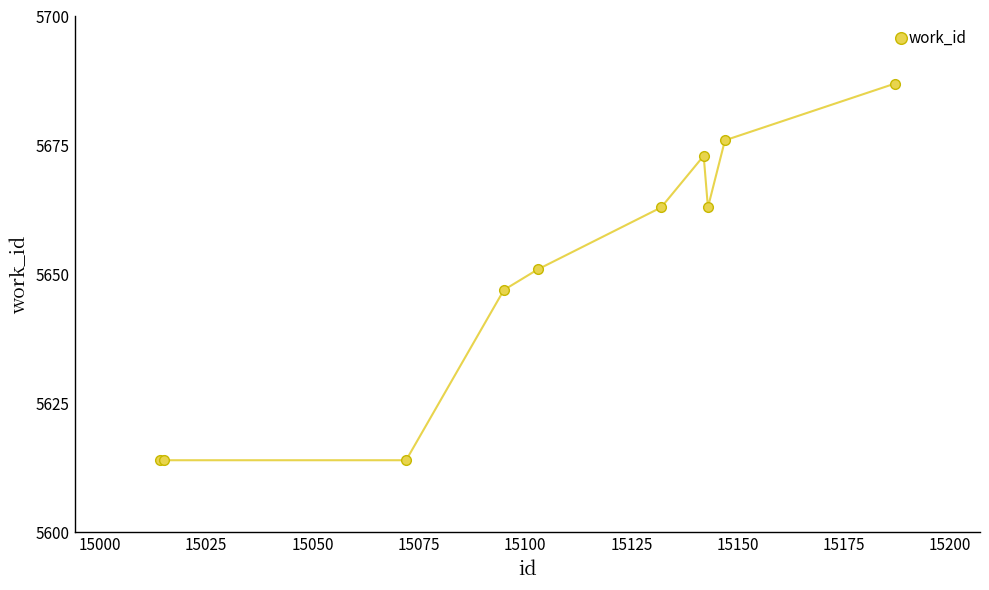

True or false: there are more than 2 points higher than both neighbors.

False